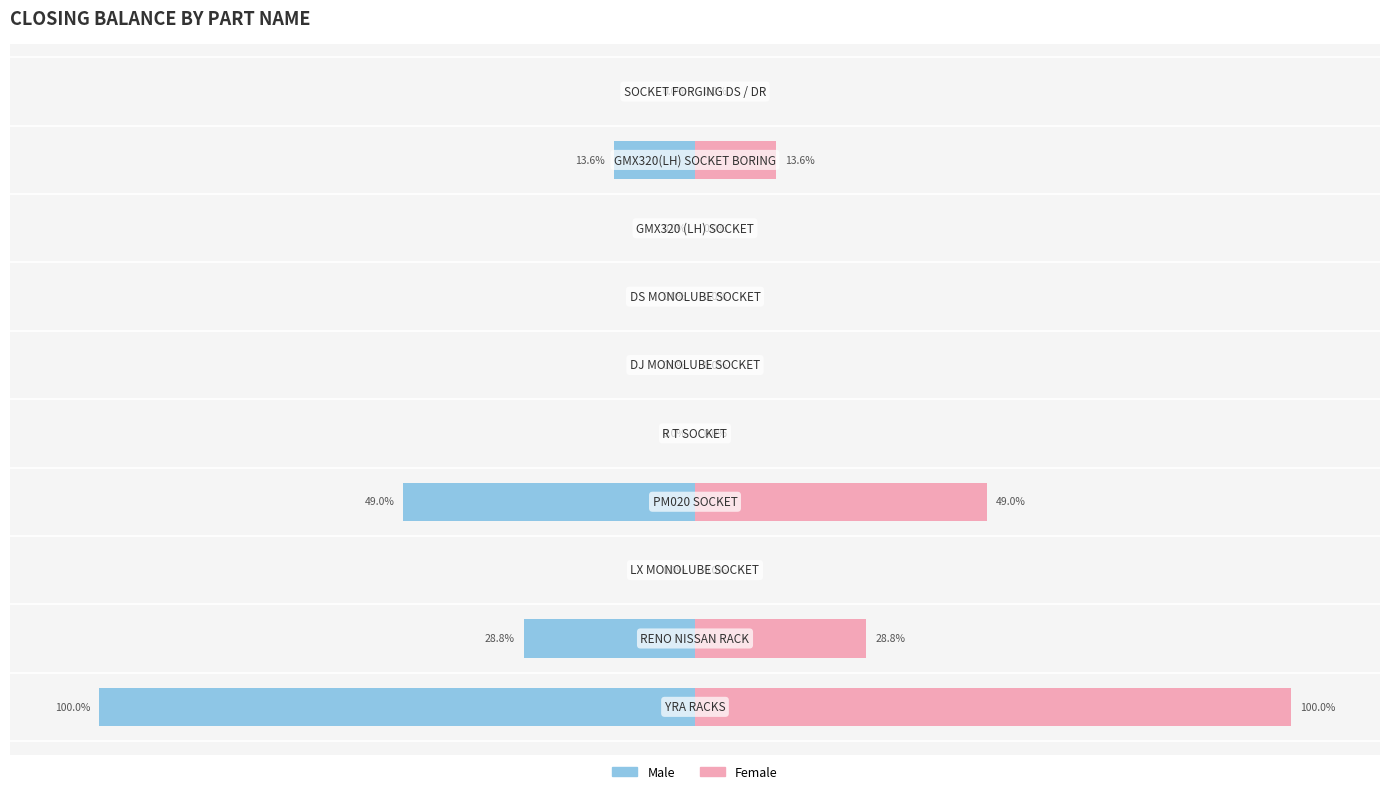

Reading left to right, transcribe all the data shown in this chart.

Male: -100.0	-28.8	0.0	-49.0	0.0	0.0	0.0	0.0	-13.6	0.0
Female: 100.0	28.8	0.0	49.0	0.0	0.0	0.0	0.0	13.6	0.0